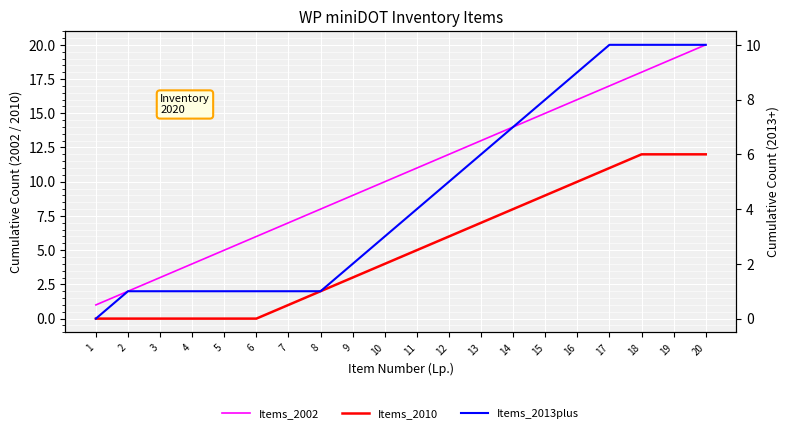

What is the value of the Items_2010 point at the 18th from the left?

12